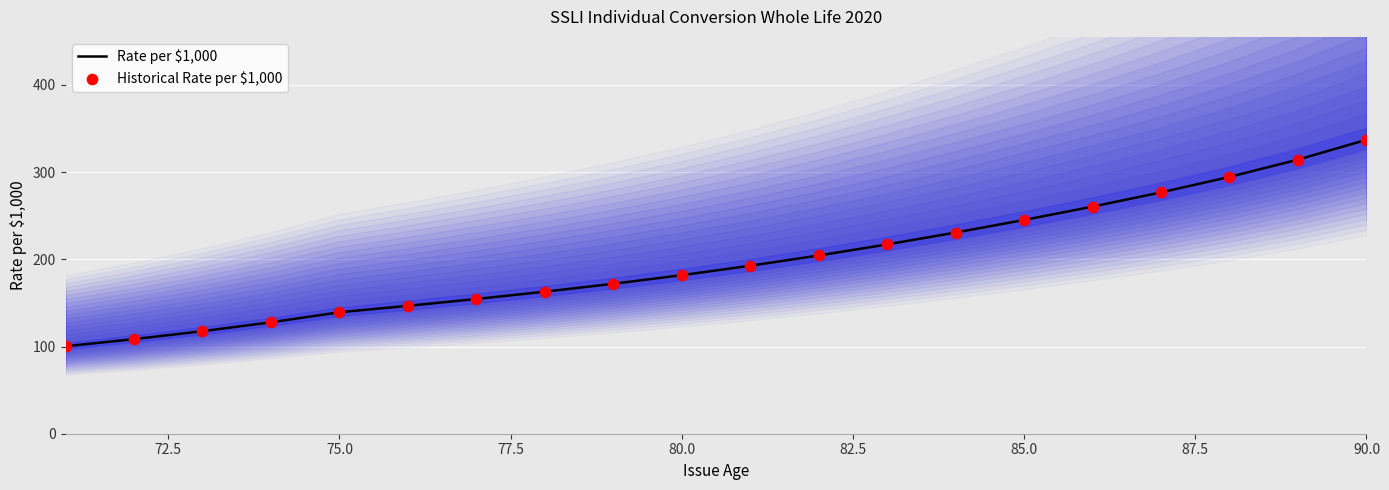

At how many categories does at least one series exceed 103?

19